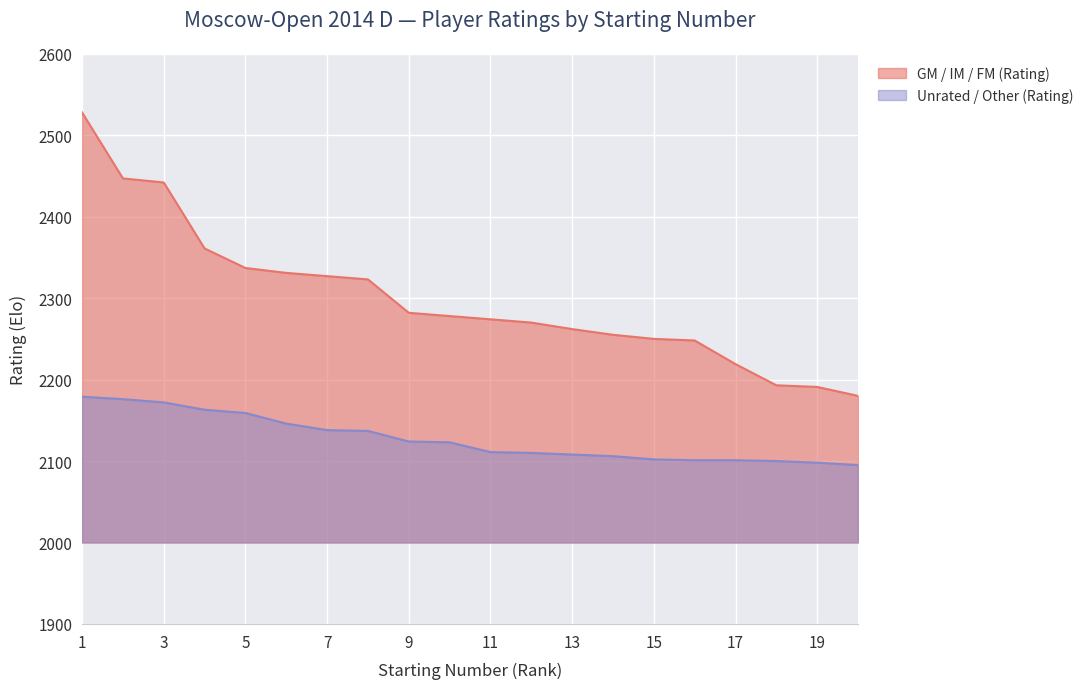

The value of Unrated / Other (Rating) at 13 is 2108. True or false?

True